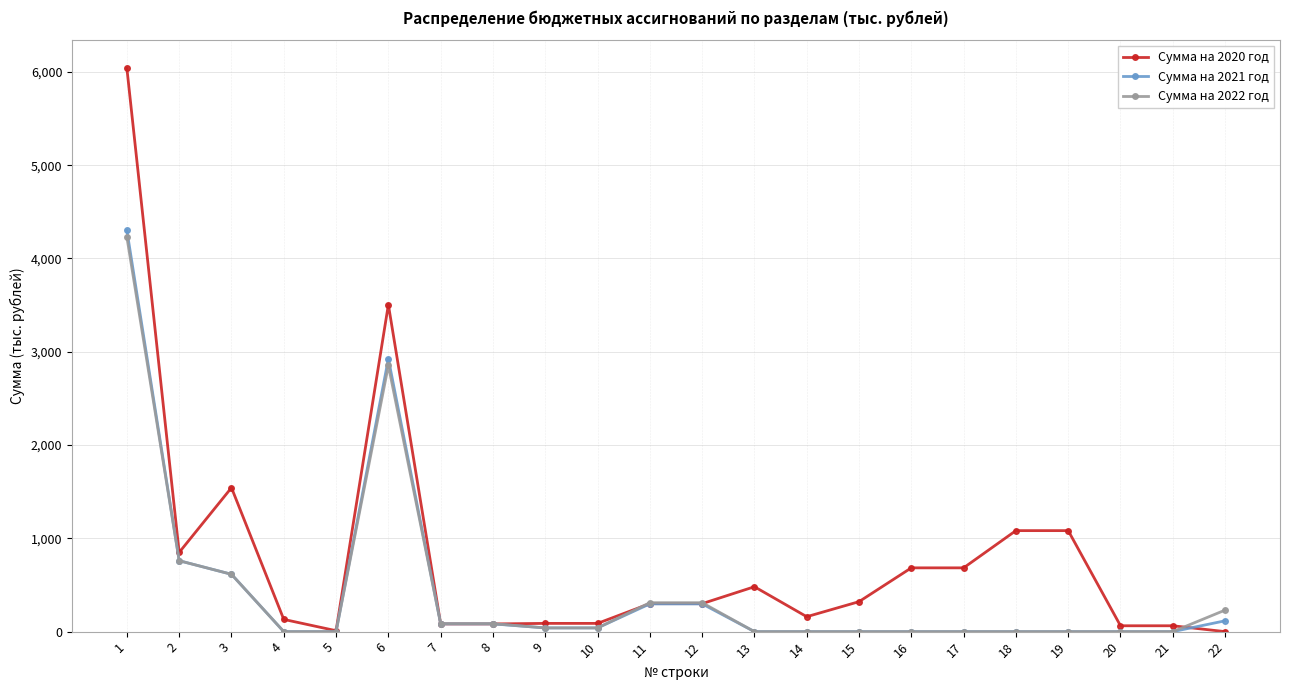

At which category does Сумма на 2020 год reach its first local valley?

2